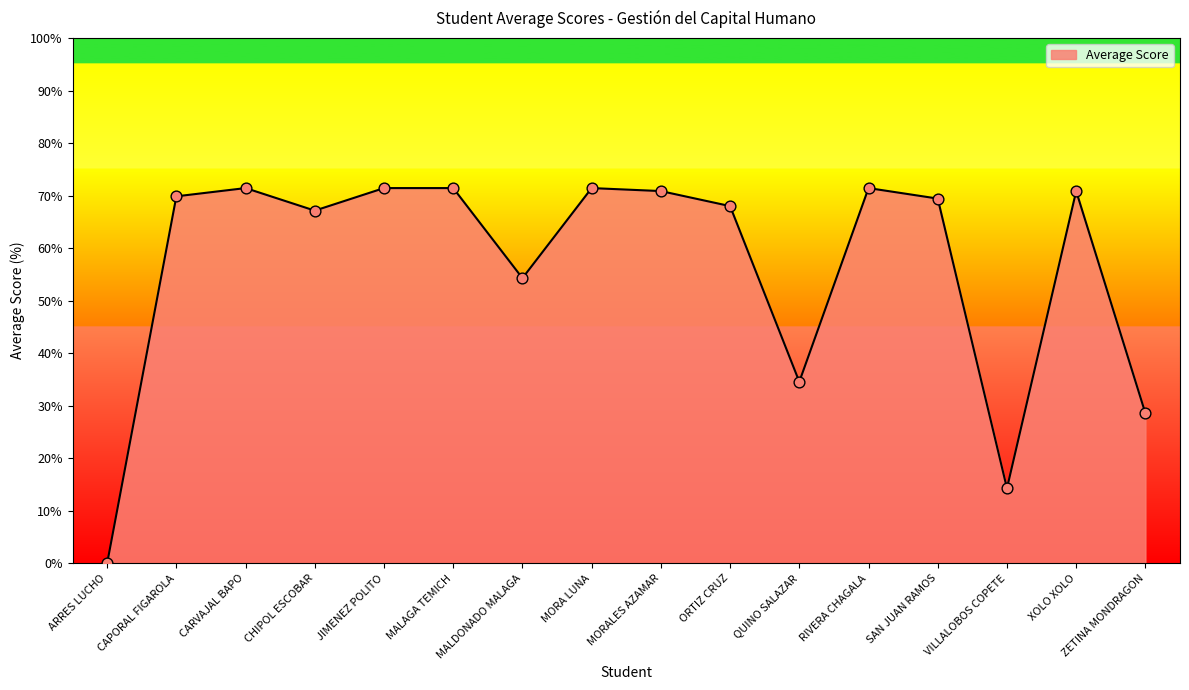

Between VILLALOBOS COPETE and MORALES AZAMAR, which is larger?

MORALES AZAMAR